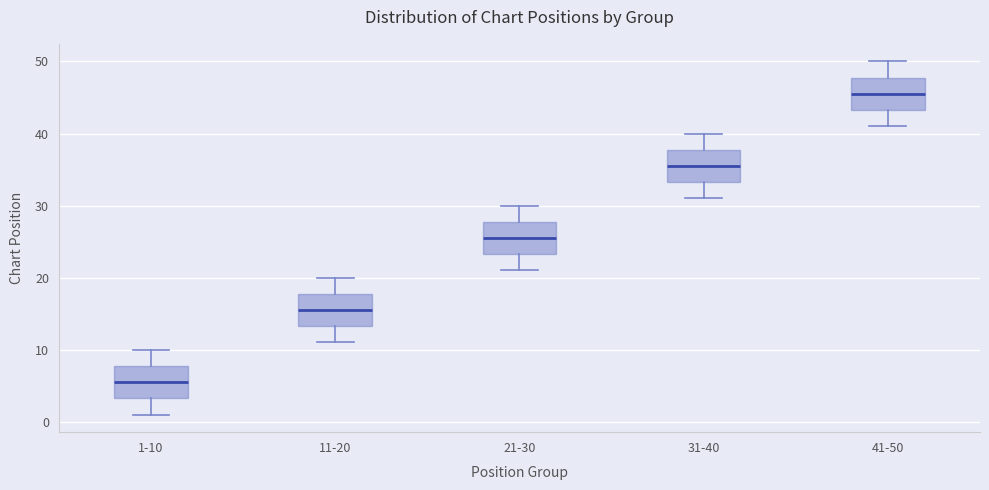

Where is the upper edge of the box for 11-20 on the y-axis? The values are not printed on the chart, so give them approximately, as read against the axis.

18